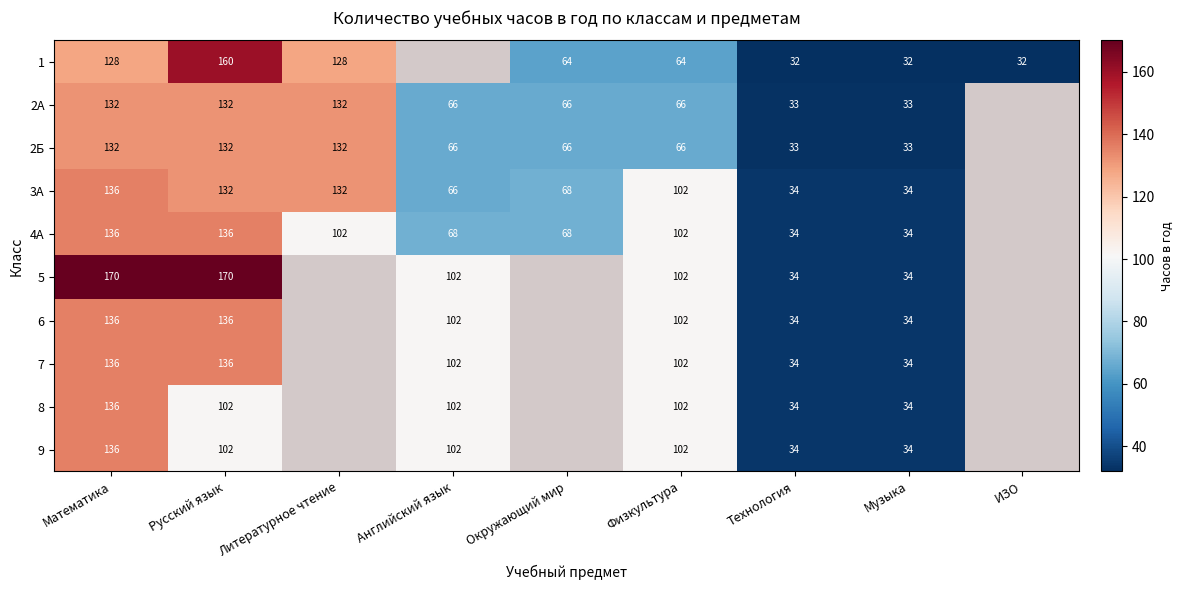

What is the total value across all series at Физкультура?

910